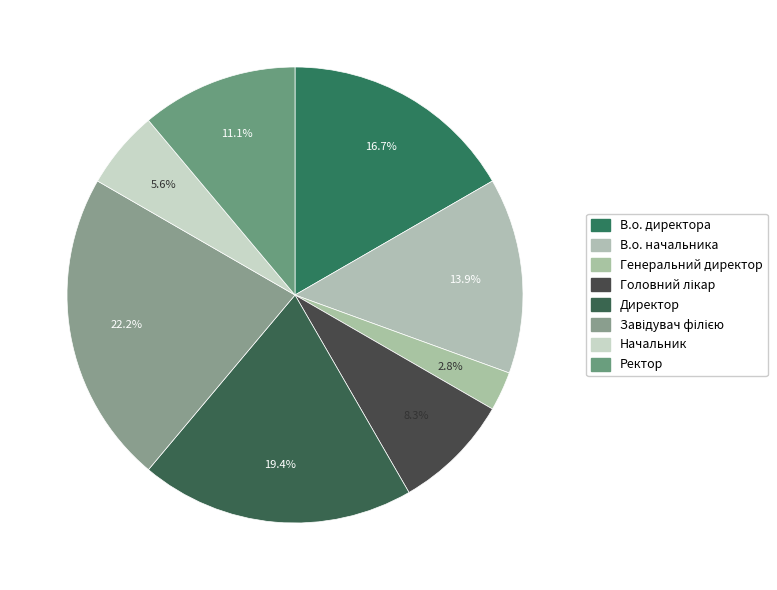

Which slice is the largest?

Завідувач філією